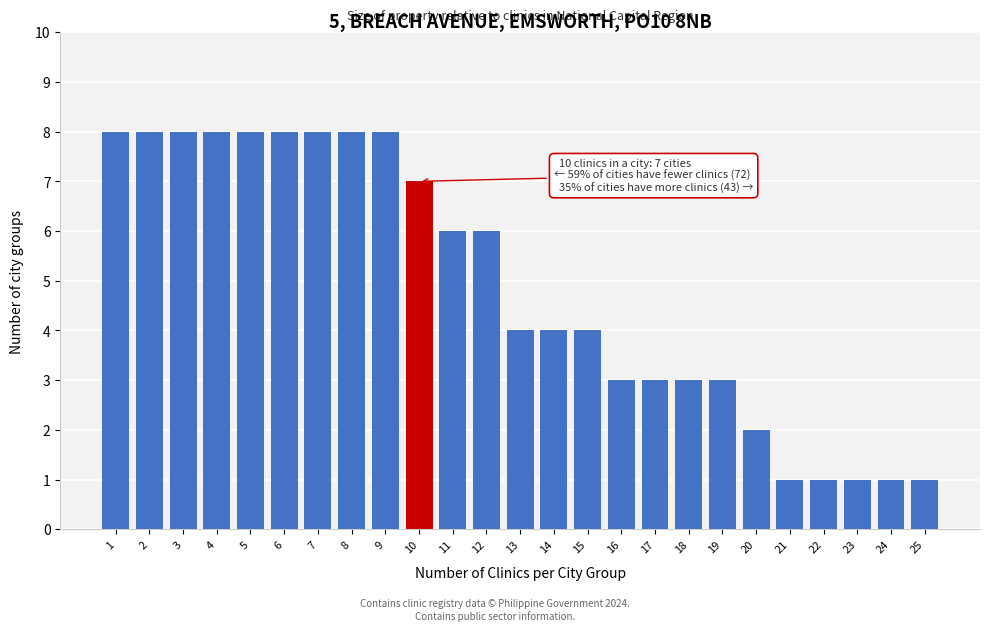

Reading right to left, extract all data points from this chart.

1	1	1	1	1	2	3	3	3	3	4	4	4	6	6	7	8	8	8	8	8	8	8	8	8